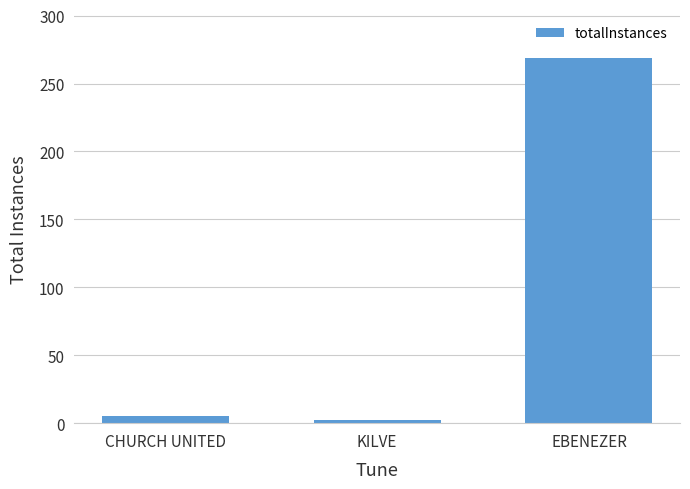

Reading right to left, extract all data points from this chart.

269	2	5